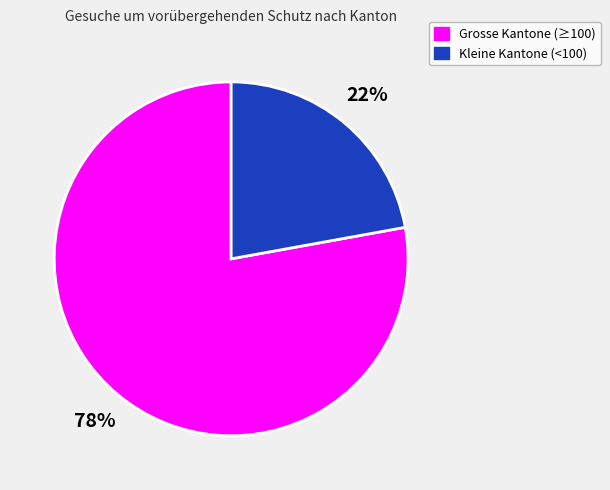

Is there a majority slice in this chart?

Yes